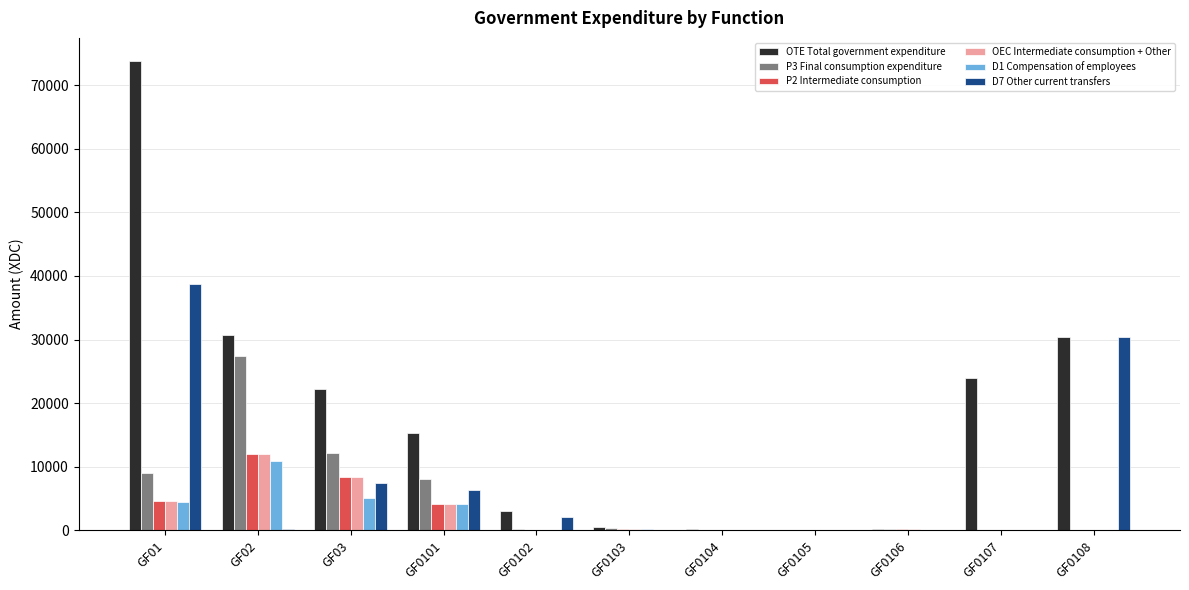

Is the value of P2 Intermediate consumption at GF02 greater than the value of P3 Final consumption expenditure at GF0106?

Yes